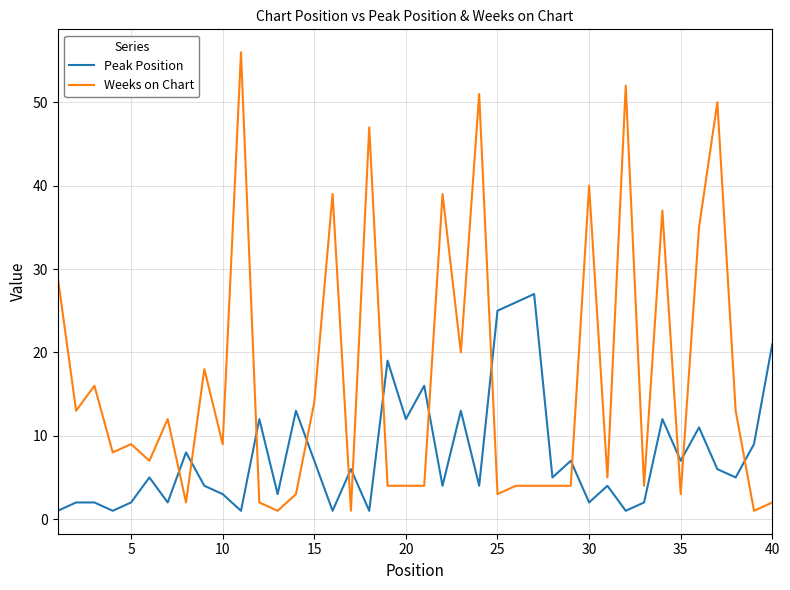

How many lines are shown in the chart?

2